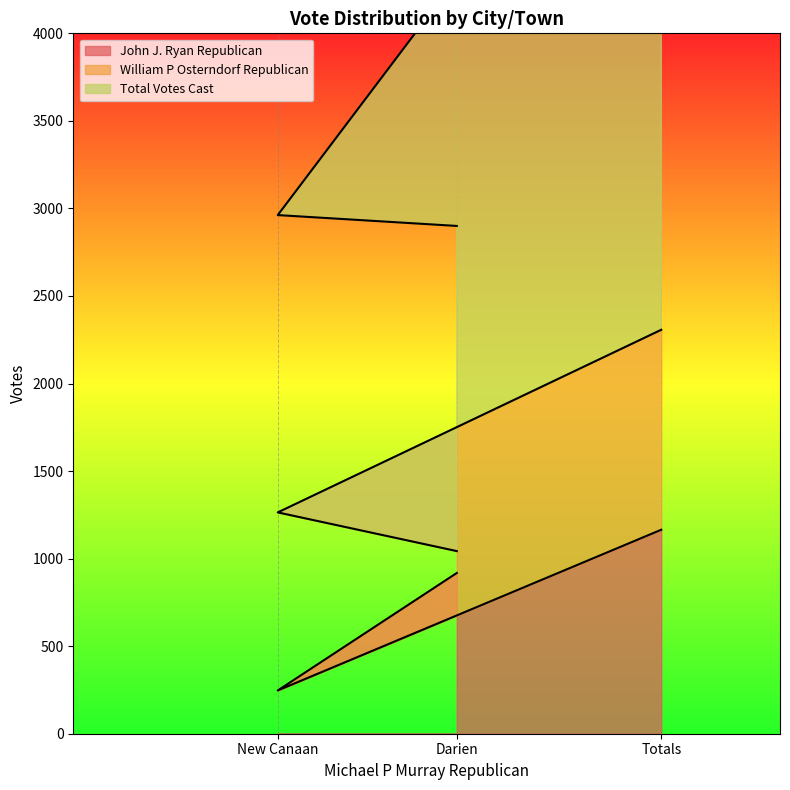

Is it true that John J. Ryan Republican equals 1582 at Darien?

False